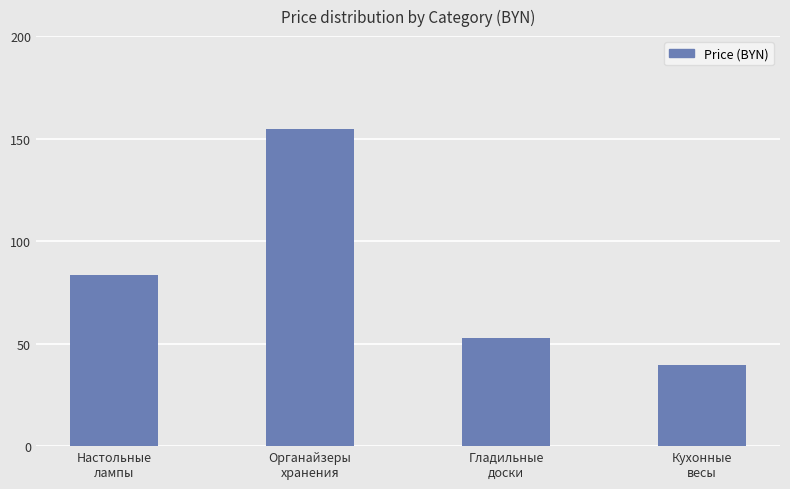

Rank the categories by value from highest to lowest.

Органайзеры
хранения, Настольные
лампы, Гладильные
доски, Кухонные
весы